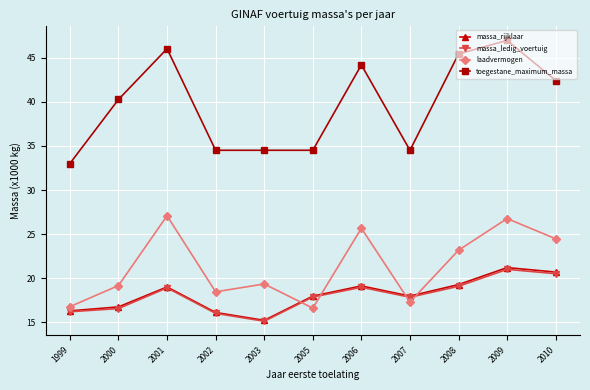

True or false: laadvermogen and toegestane_maximum_massa cross at least once.

False